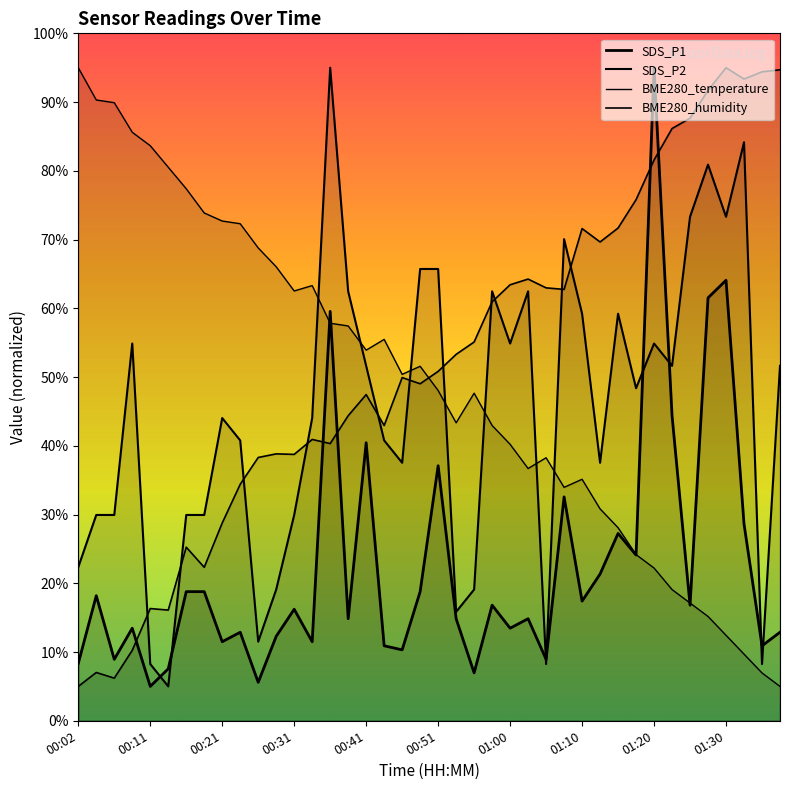

Rank the series by their maximum value, from lowest to highest.

SDS_P1, SDS_P2, BME280_temperature, BME280_humidity